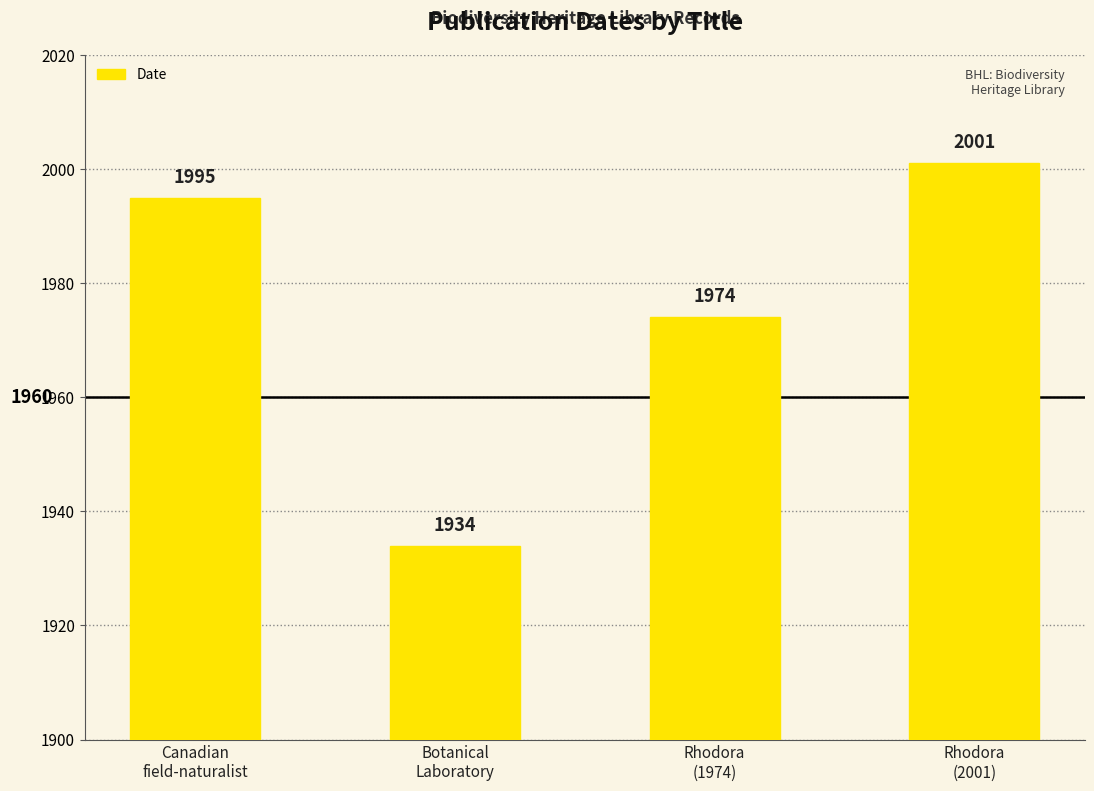

Approximately how many times larger is the value at Botanical
Laboratory compared to Canadian
field-naturalist?

1.0